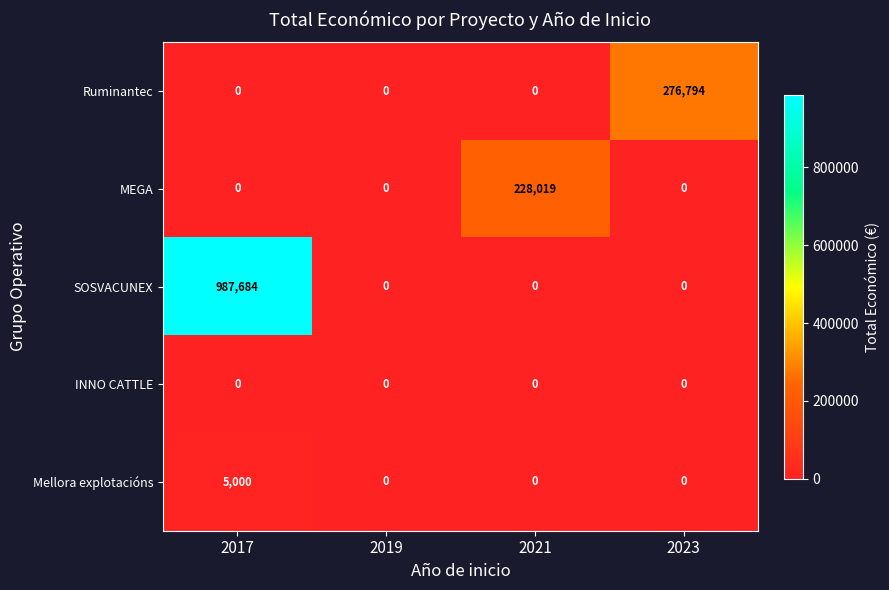

Which series changed the most between 2017 and 2023?

SOSVACUNEX